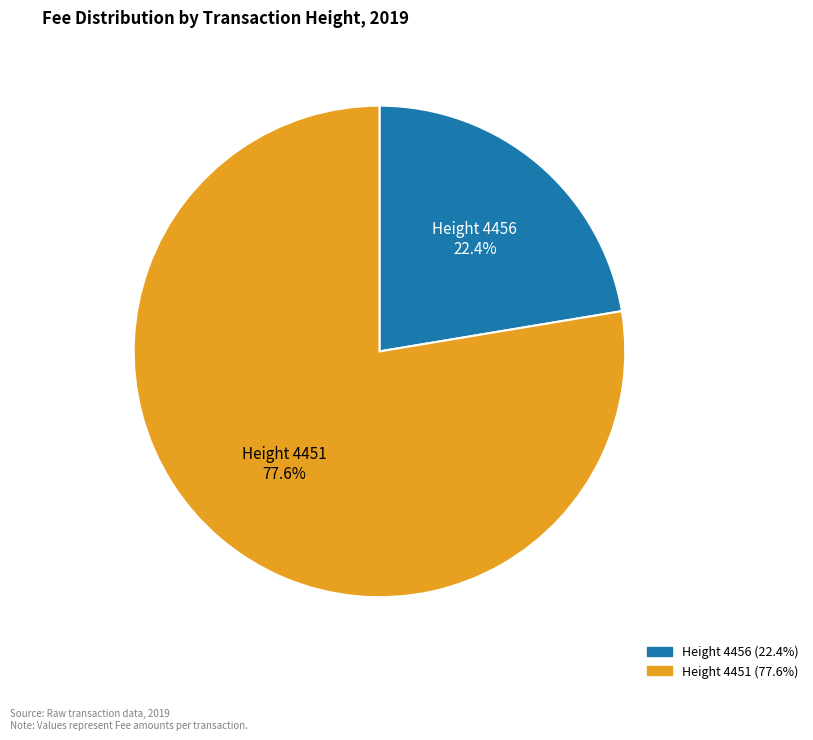

Is it true that Height 4451 is 90% of the pie?

False